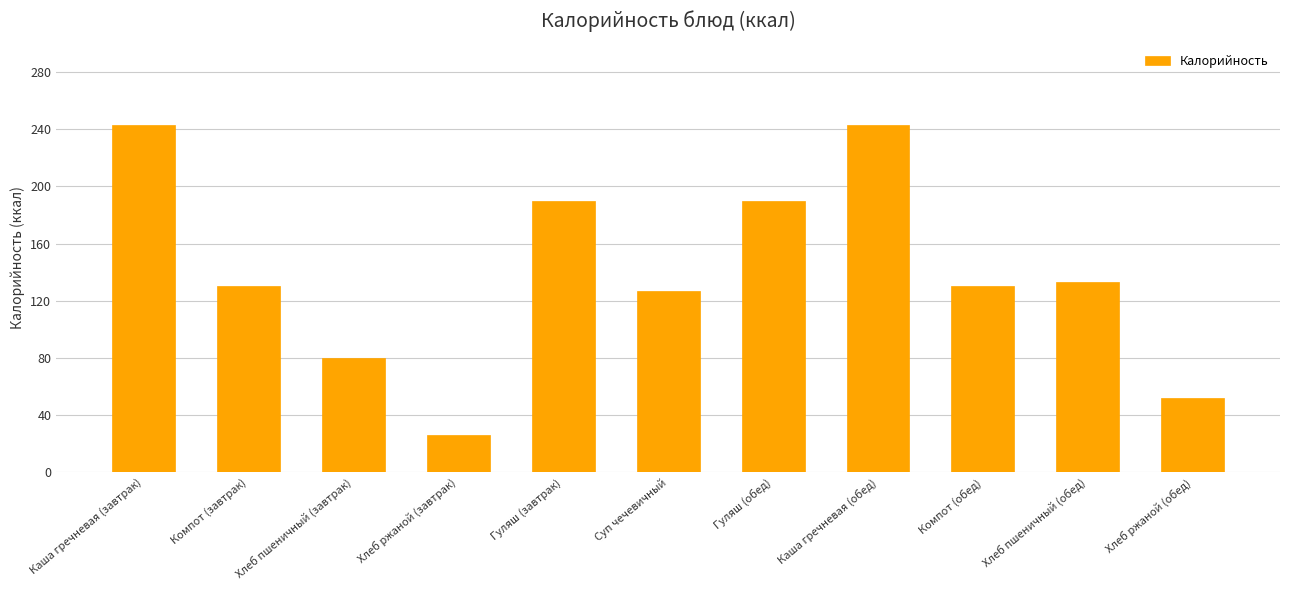

Where is the data nearest to the value 134?

Хлеб пшеничный (обед)